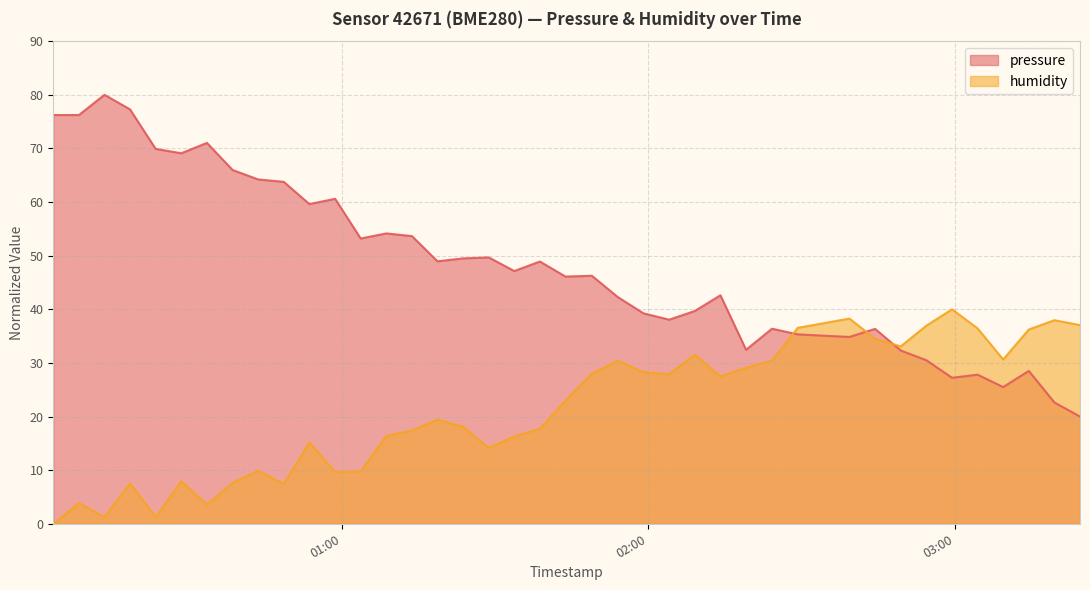

How many lines are shown in the chart?

2